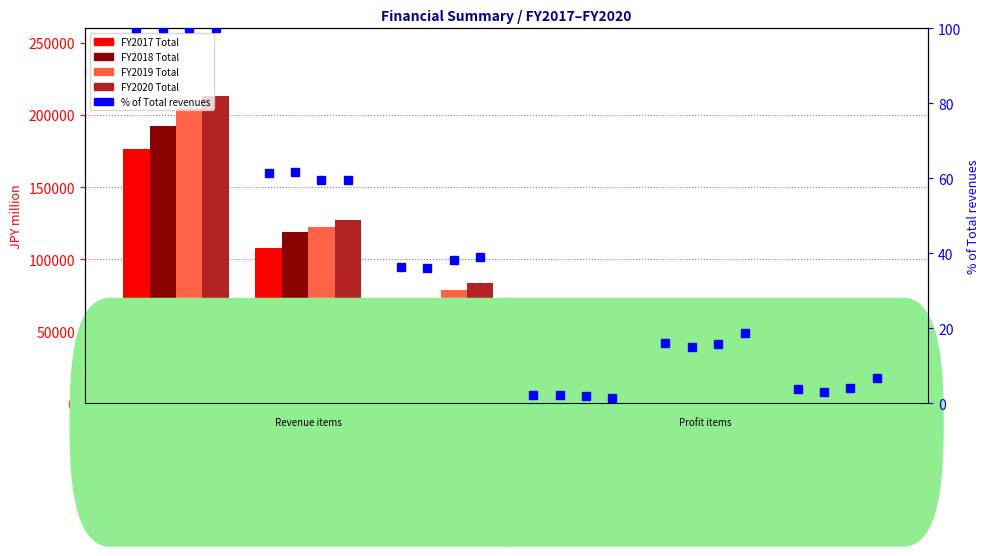

What is the value of the FY2017 Total bar at the 6th from the left?

6769.6